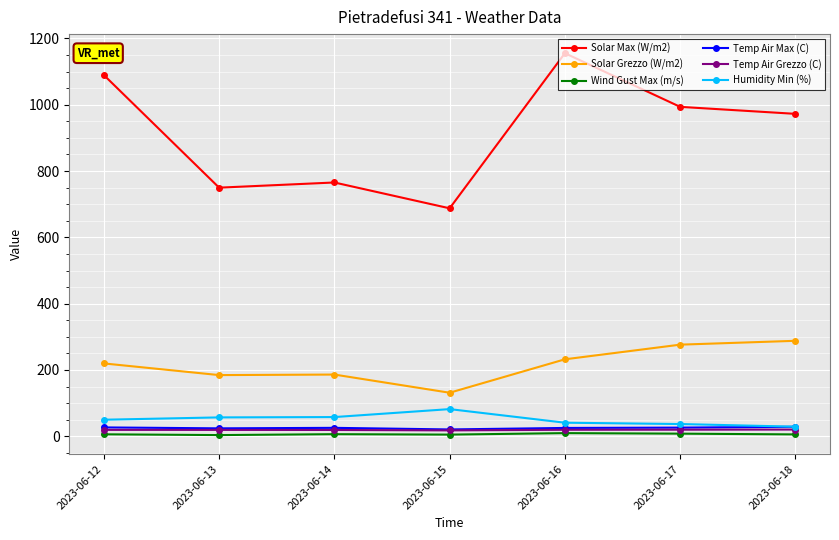

Which series has the largest total across all categories?

Solar Max (W/m2)